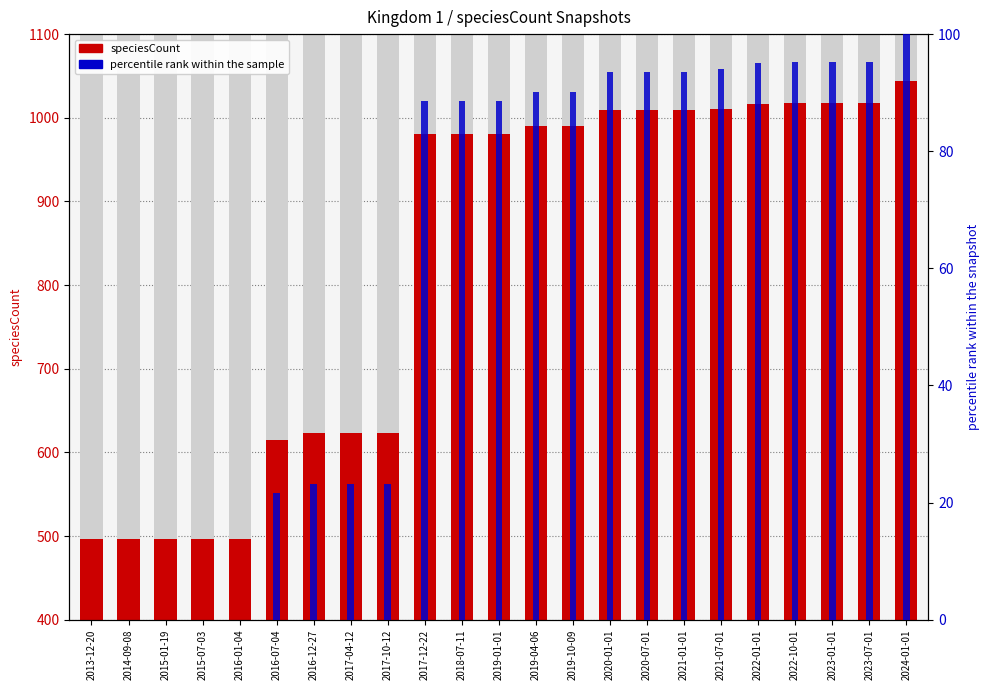

Where does the percentile rank within the sample series first go above 88?

2017-12-22